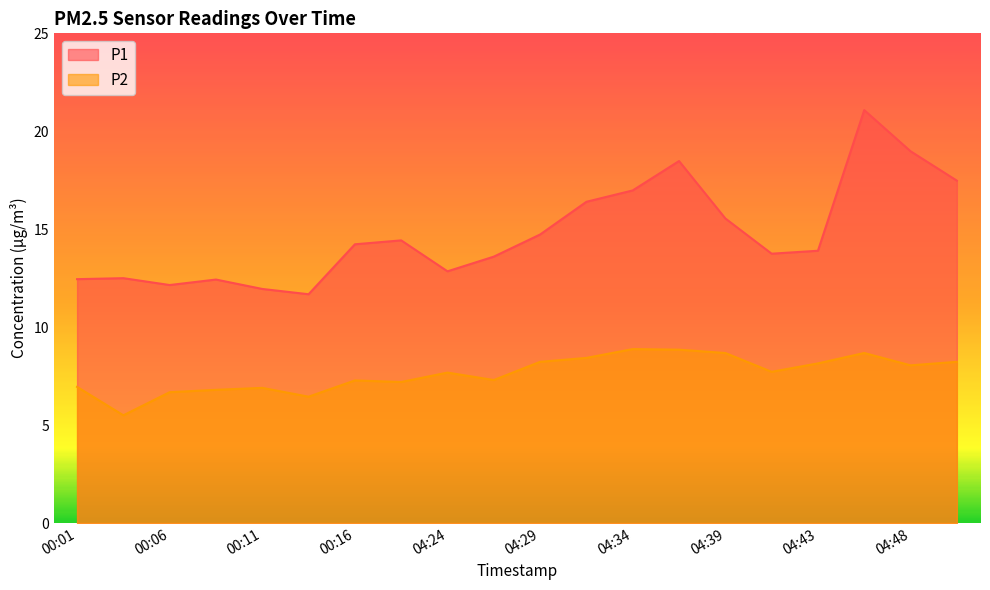

Which series has the largest range (max minus min)?

P1